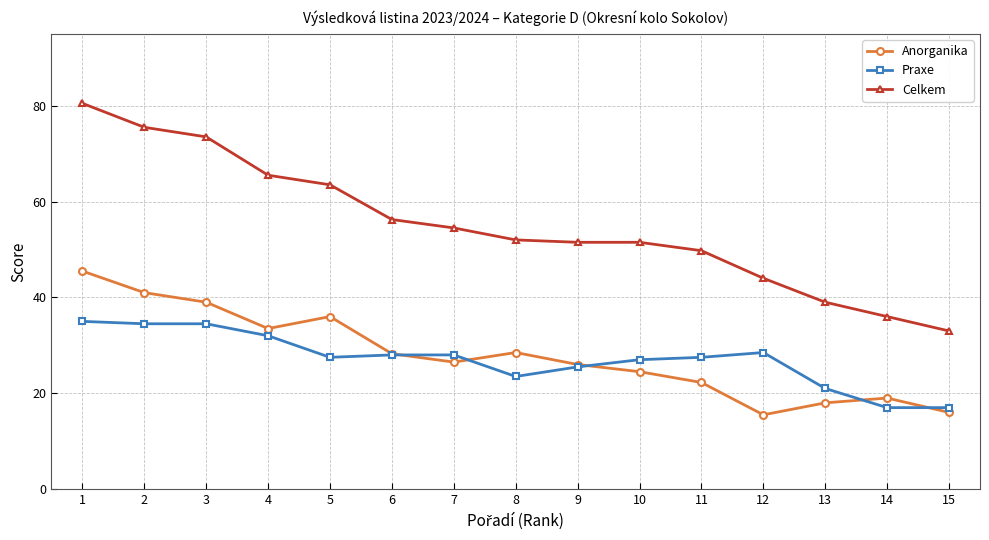

Is the value of Celkem at 5 greater than the value of Anorganika at 5?

Yes